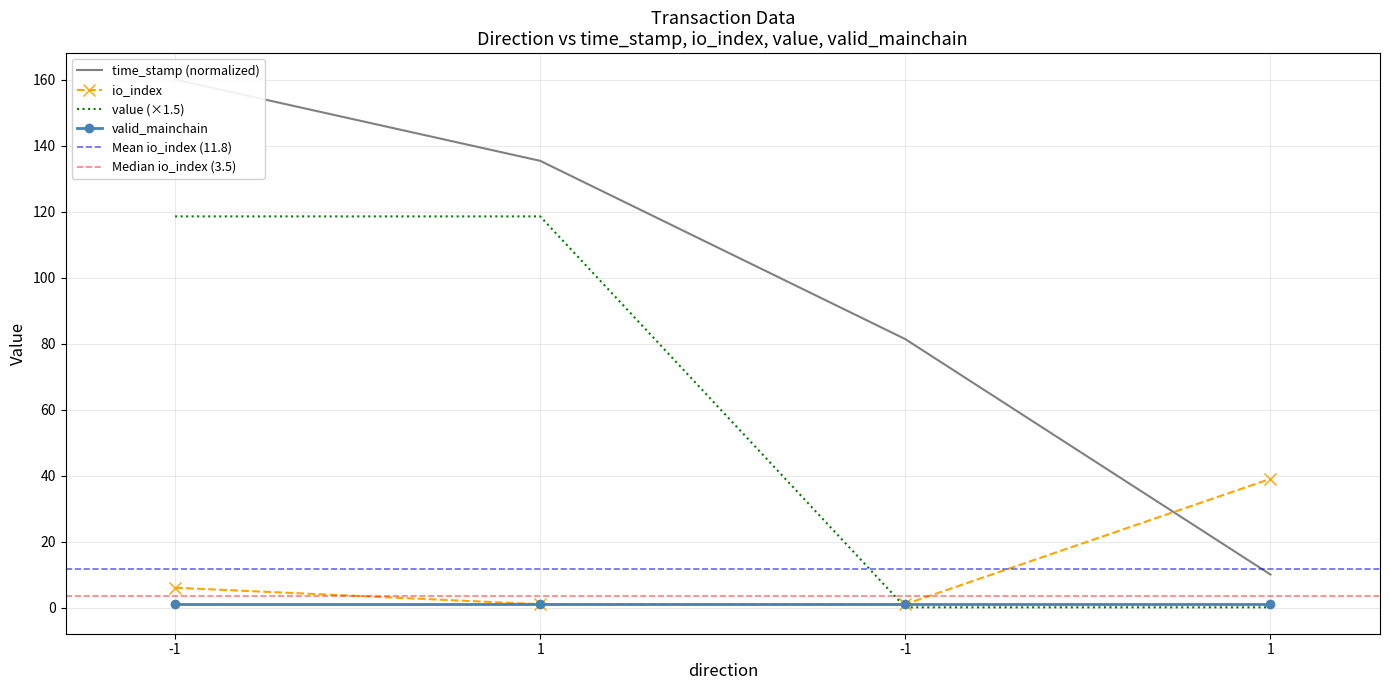

True or false: time_stamp has a value of 10.0 at 1.

True